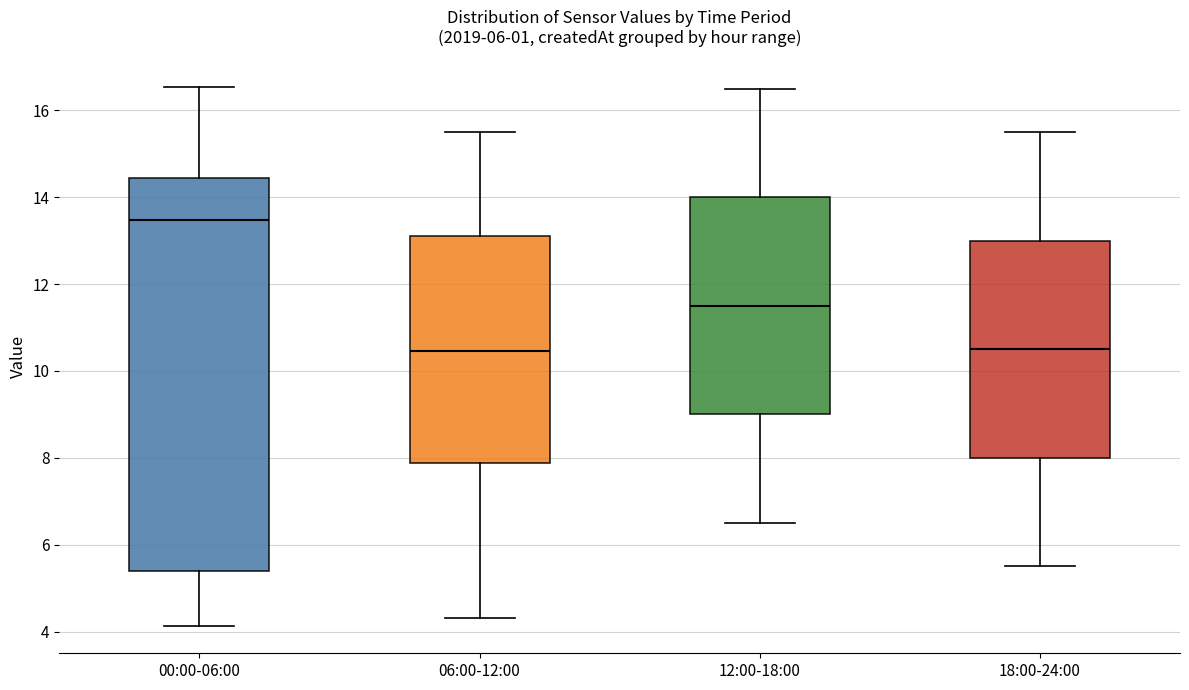

Which box's median line is the highest?

00:00-06:00